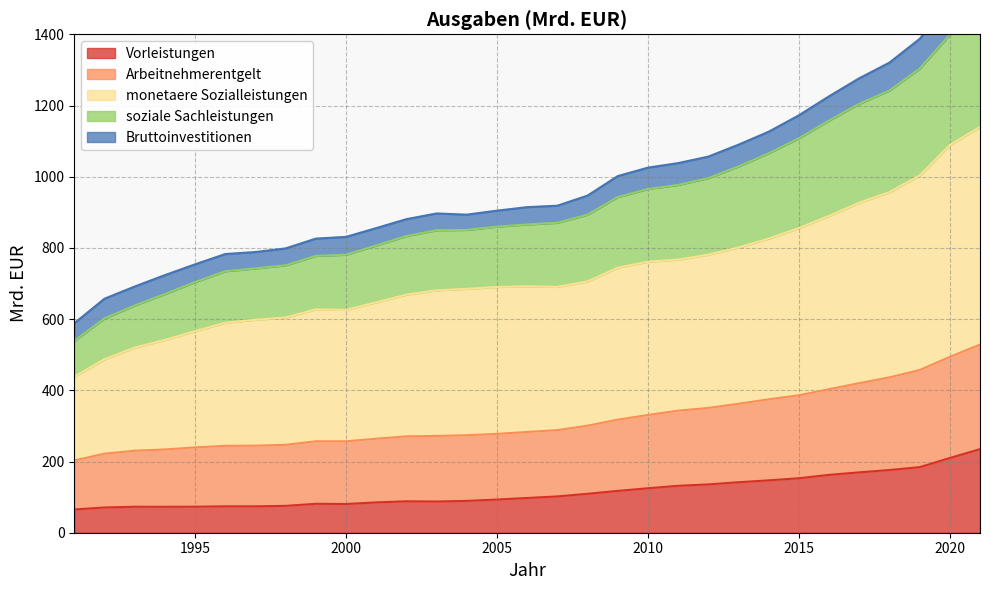

Is it true that Vorleistungen equals 212.4 at 2010?

False